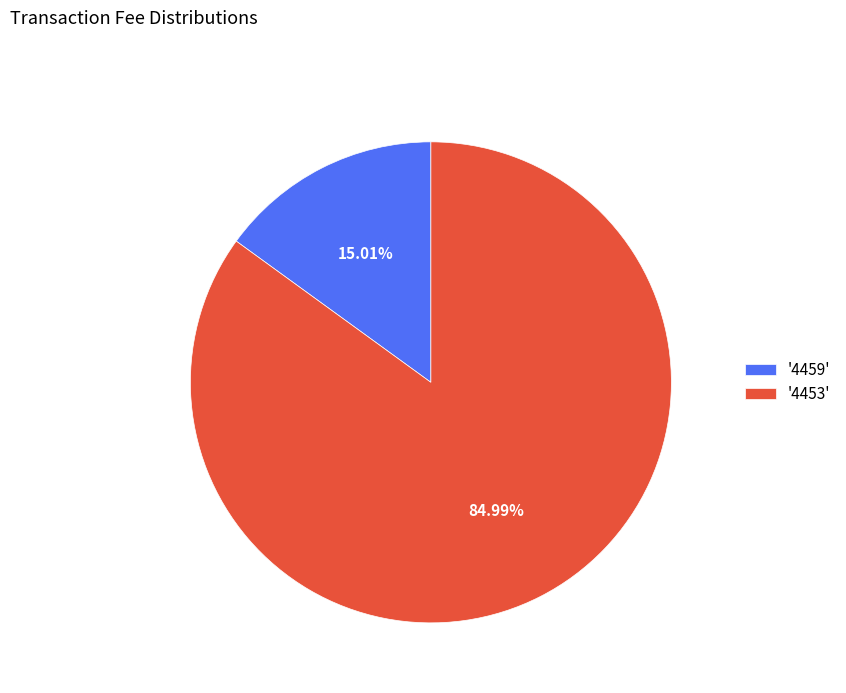

Does '4453' represent more than half of the total?

Yes